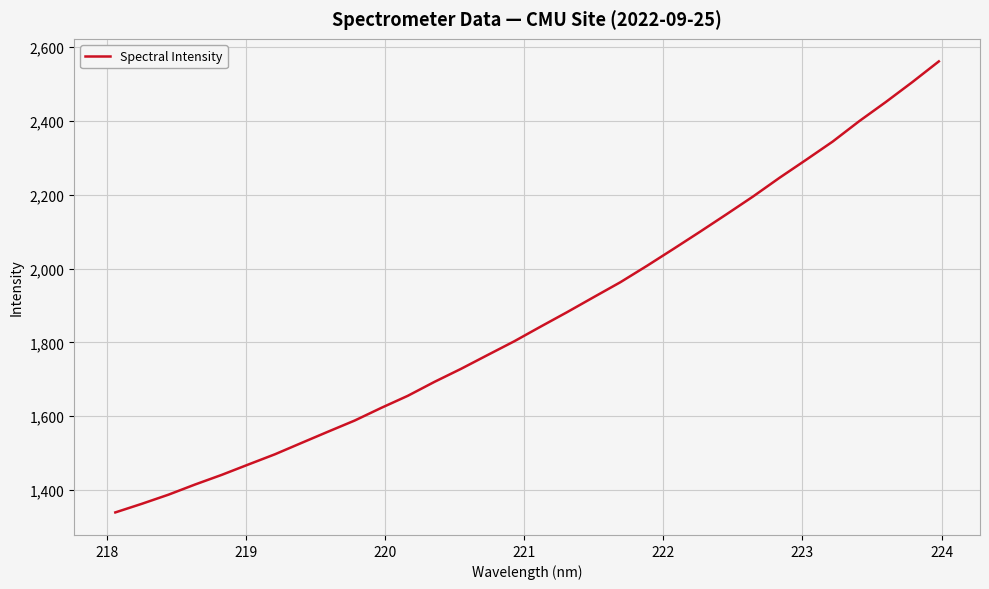

What is the greatest value displayed?

2561.5